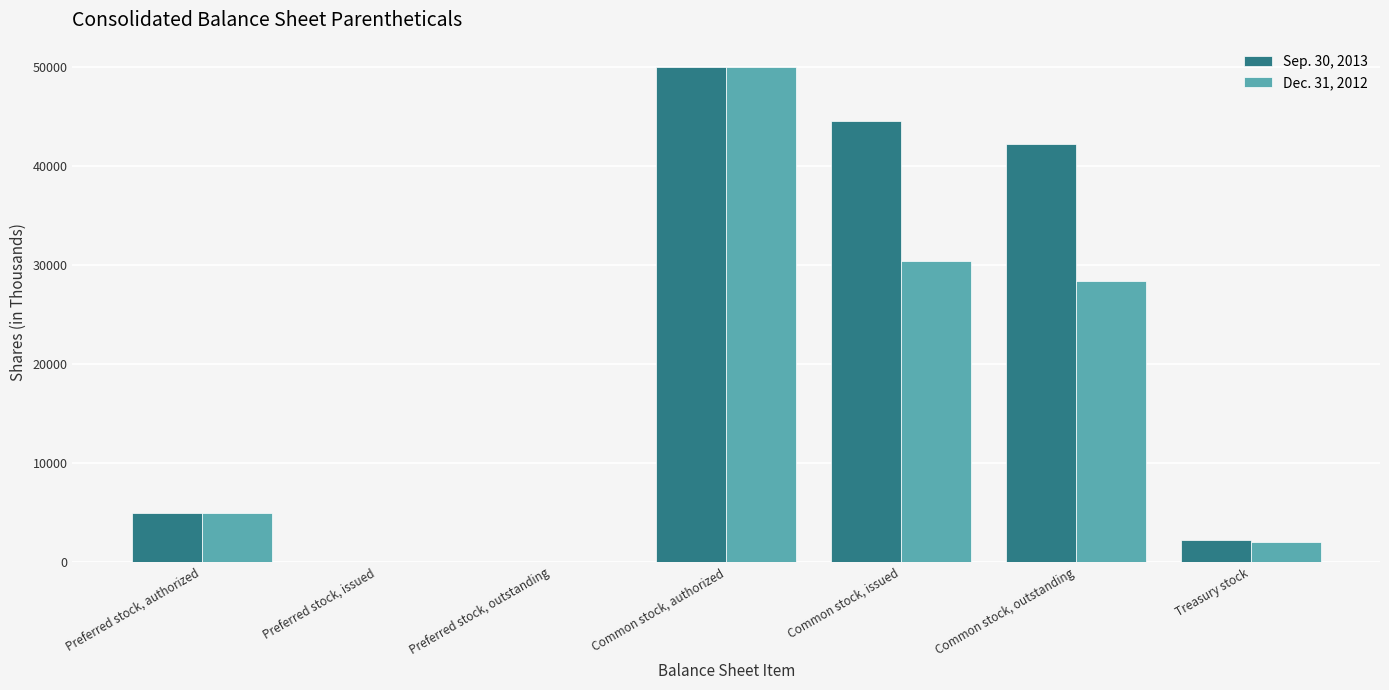

Which label corresponds to the largest value in the chart?

Common stock, authorized